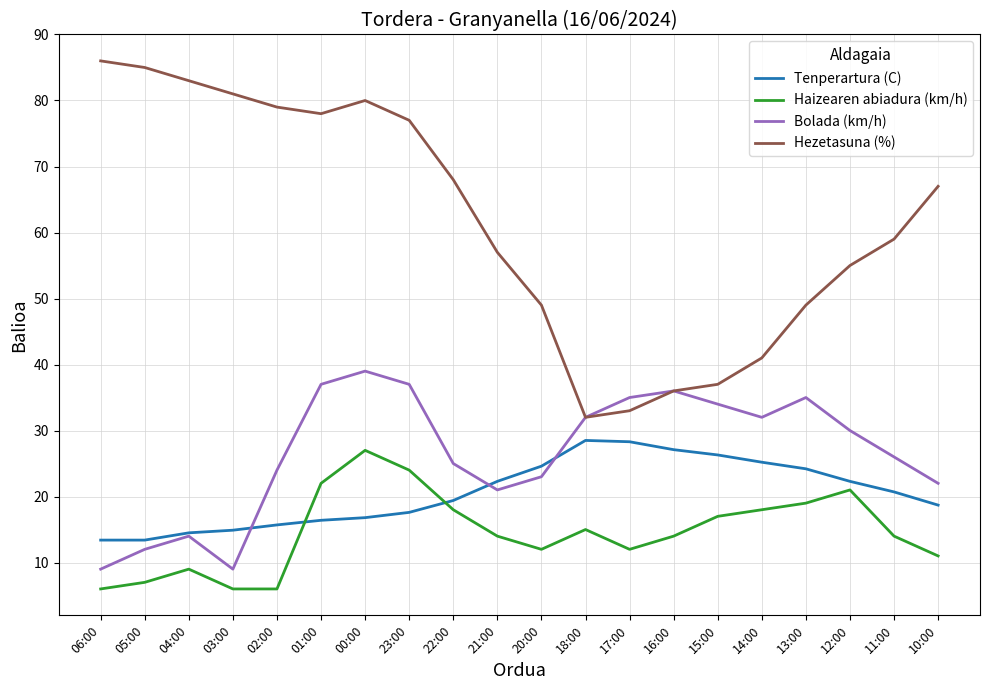

True or false: Haizearen abiadura (km/h) and Bolada (km/h) cross at least once.

False